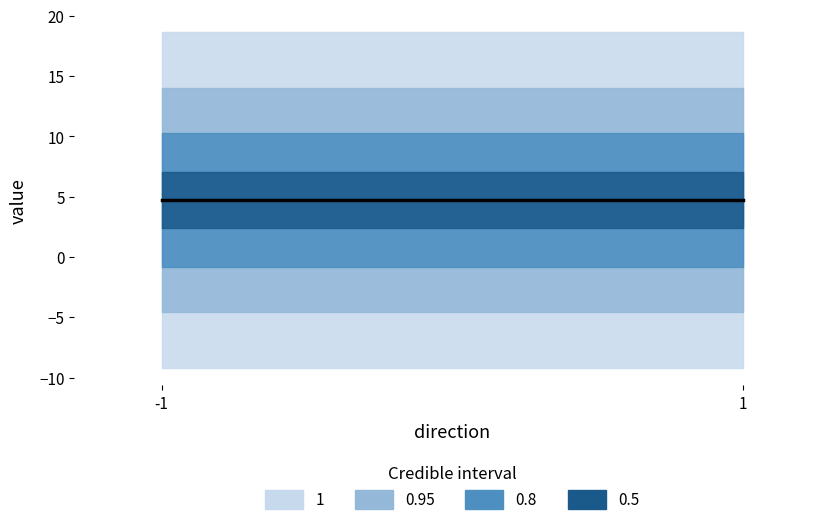

True or false: io_index has a value of 1.6 at 1.

False